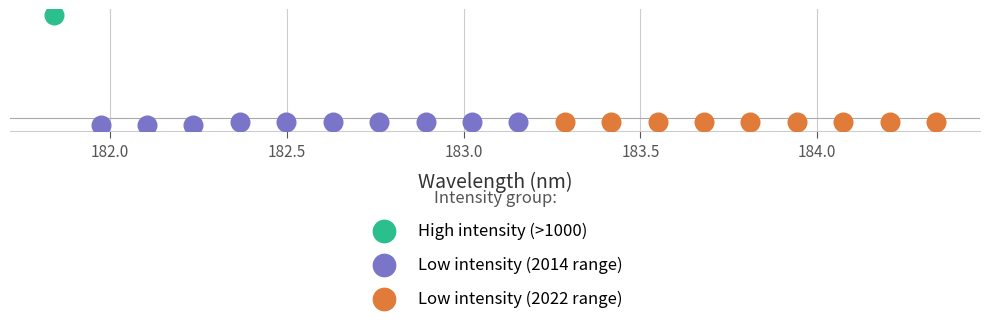

Which series reaches the maximum Y coordinate?

High intensity (>1000)